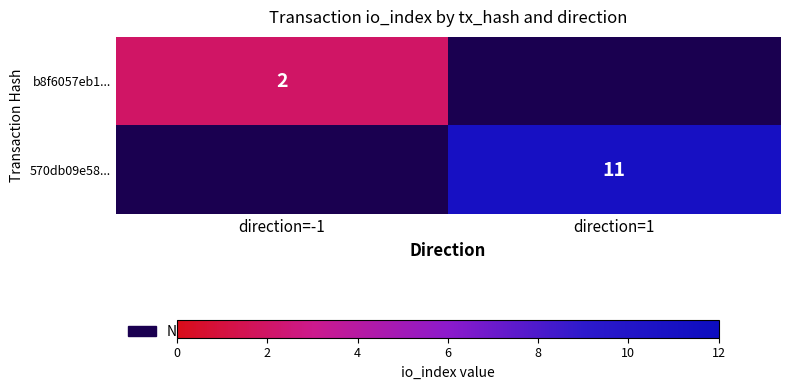

Is it true that 570db09e58... equals 6 at direction=1?

False